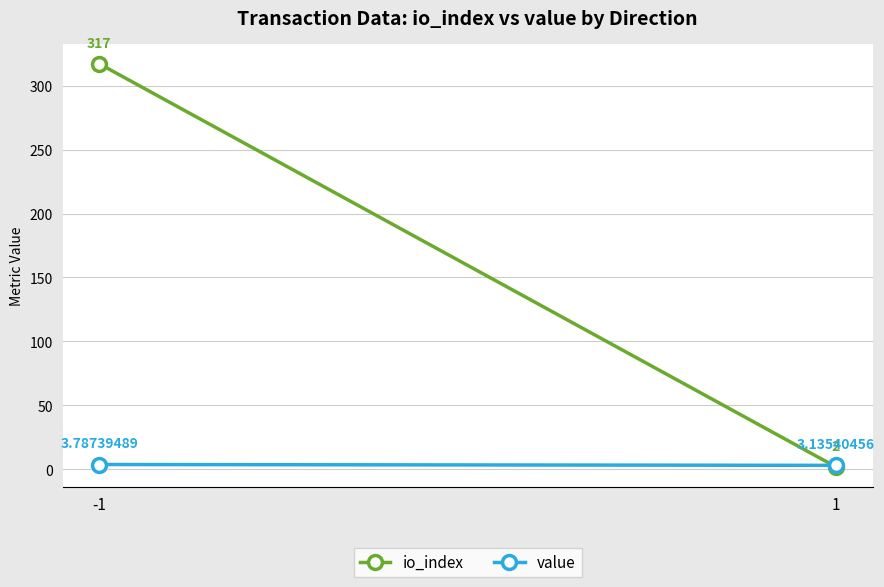

Reading left to right, transcribe all the data shown in this chart.

io_index: -1=317.0	1=2.0
value: -1=3.8	1=3.1